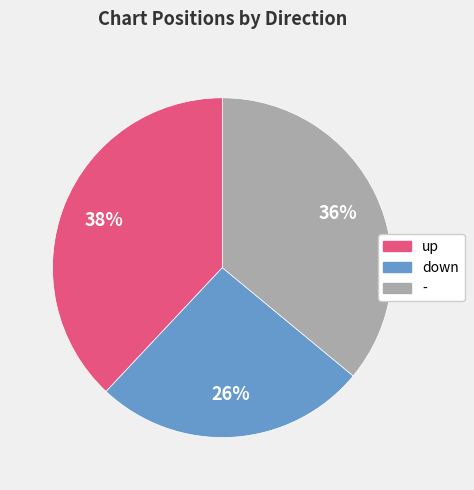

Is it true that - is 36% of the pie?

True